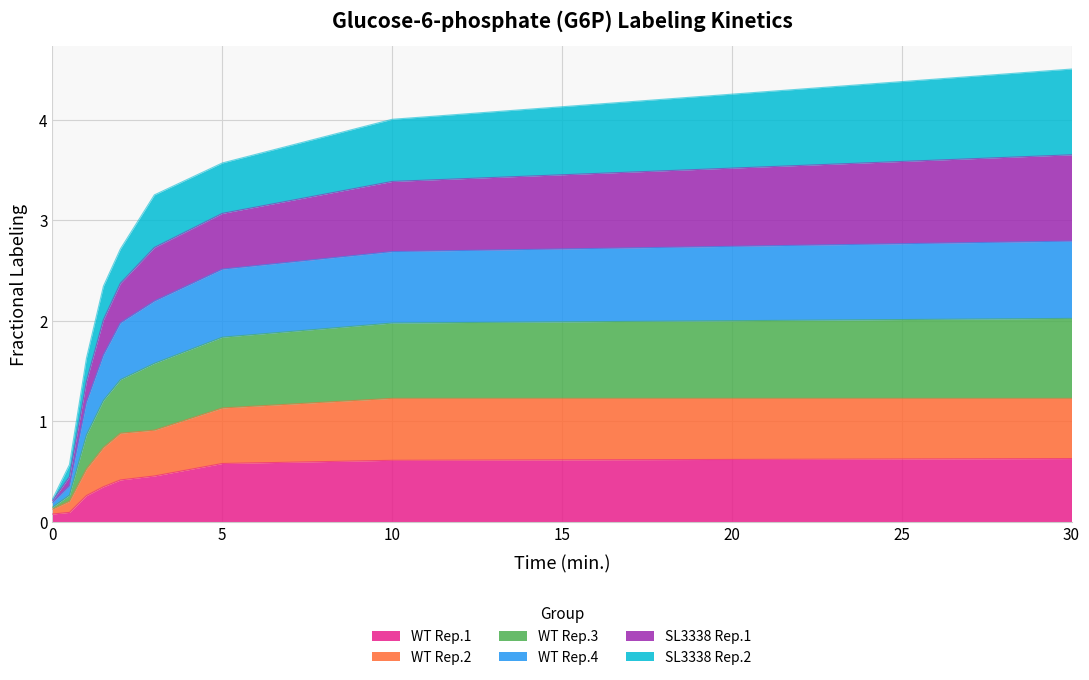

At which category is the sum across all series the highest?

30